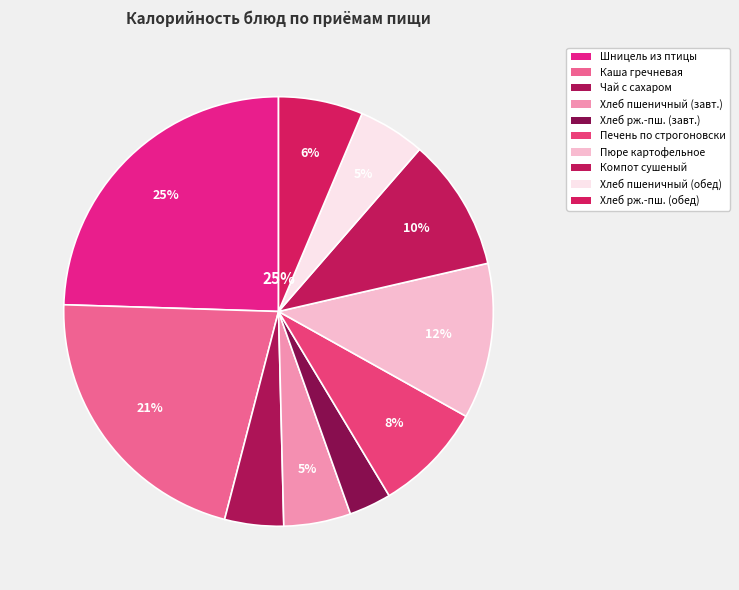

Rank the categories by value from highest to lowest.

Шницель рубленный из филе птицы, Каша гречневая рассыпчатая, Пюре картофельное, Компот из плодов или ягод сушенных, Печень по строгоновски, Хлеб ржано-пшеничный (обед), Хлеб пшеничный (завтрак), Хлеб пшеничный (обед), Чай с сахаром и лимоном, Хлеб ржано-пшеничный (завтрак)